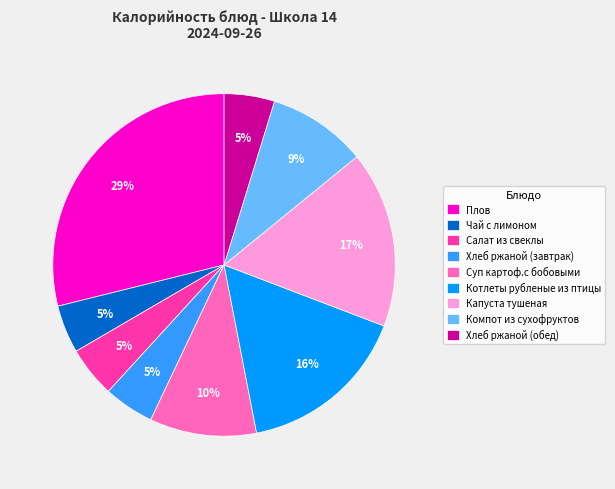

To the nearest percent, what percentage of the pie is Плов?

29%